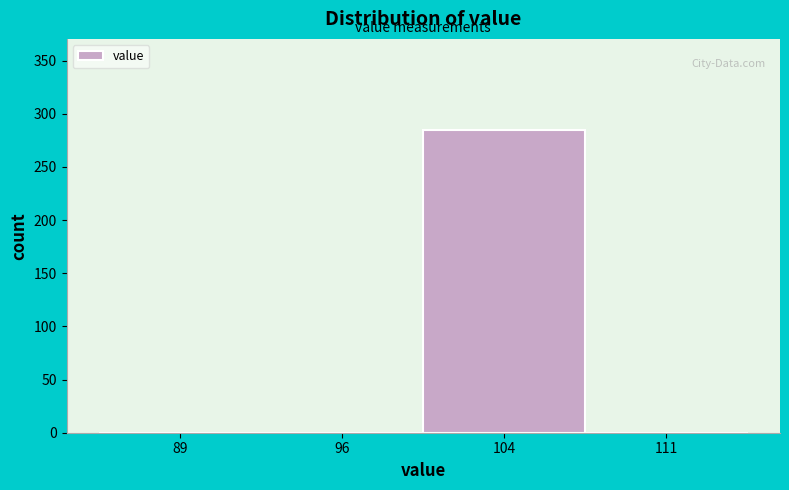

Which range on the x-axis has the tallest bar?

100.0 to 107.5